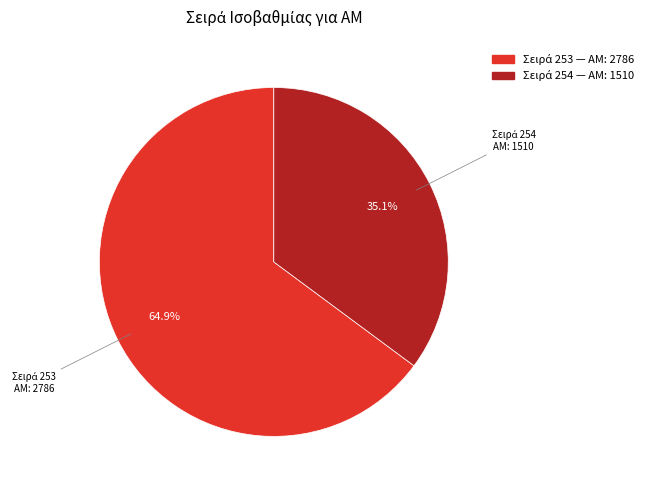

Is there a majority slice in this chart?

Yes